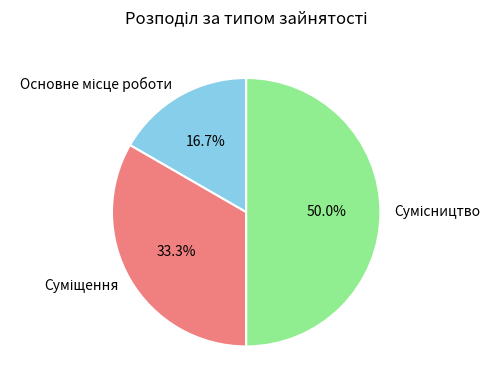

Is there a majority slice in this chart?

No